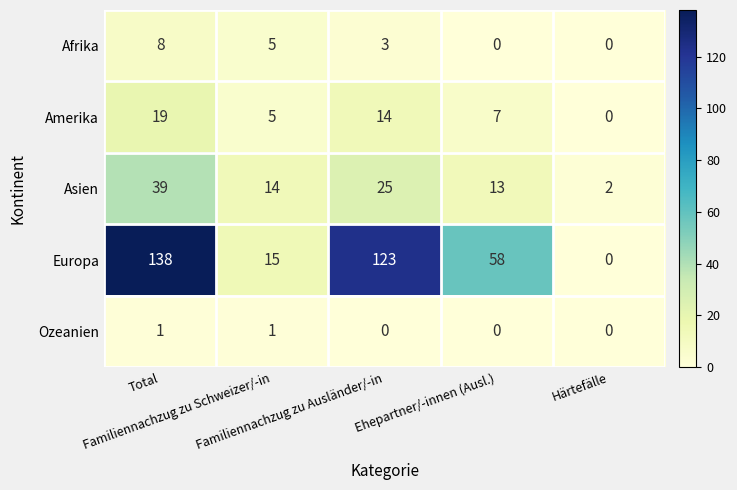

What is the sum of all Europa values?

334